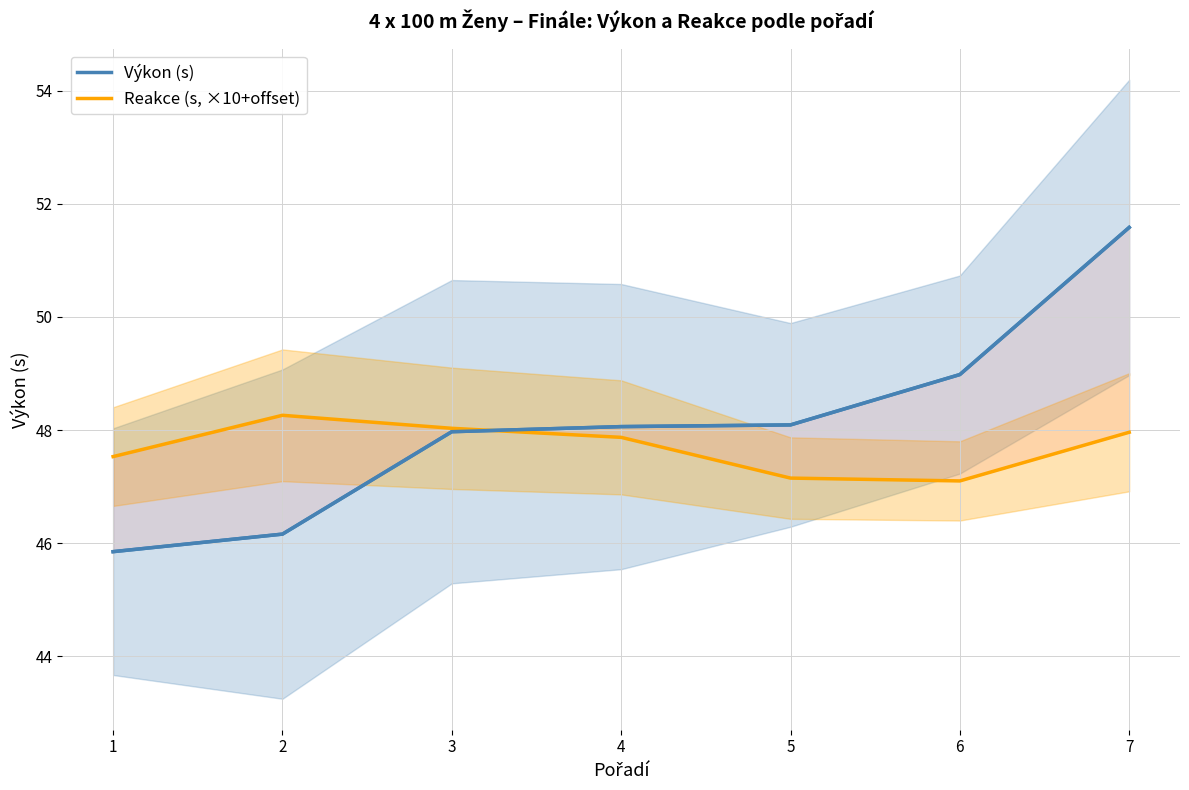

True or false: Reakce (s, ×10+offset) has more than 2 interior local peaks.

False